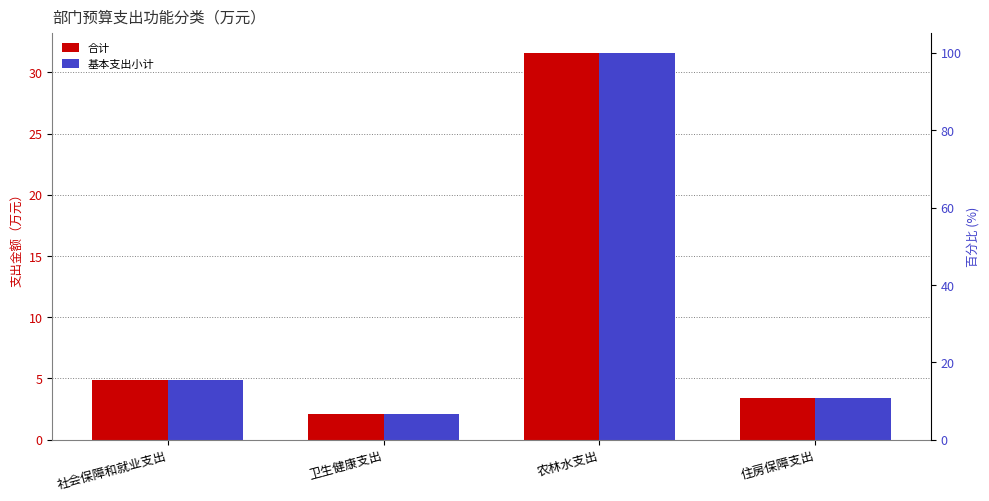

Which series has the largest range (max minus min)?

合计